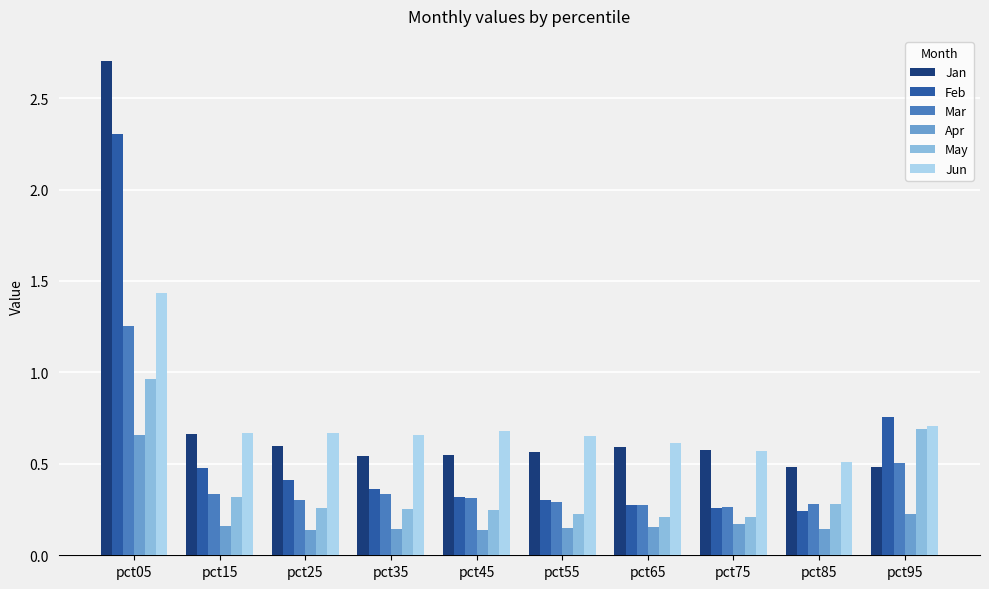

What is the spread (max minus min) of values at pct05?

2.0